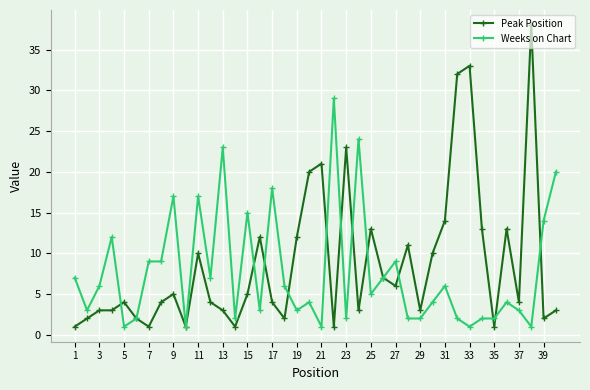

What is the value of the Weeks on Chart point at the 33rd from the left?

1